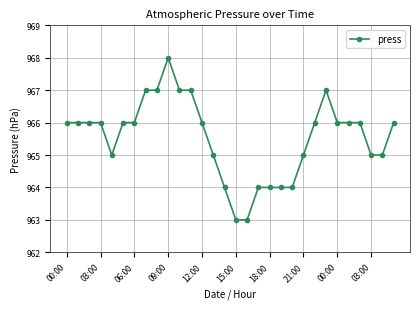

What is the minimum value shown in the chart?

963